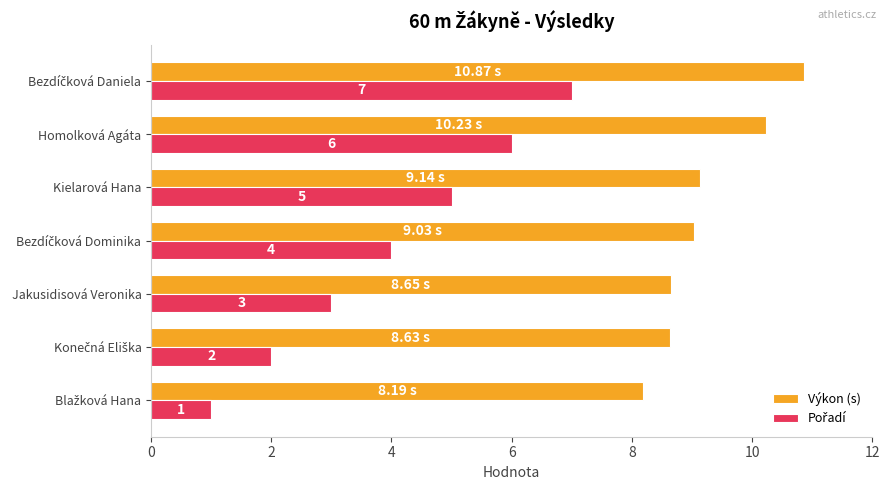

Which series has the largest total across all categories?

Výkon (s)